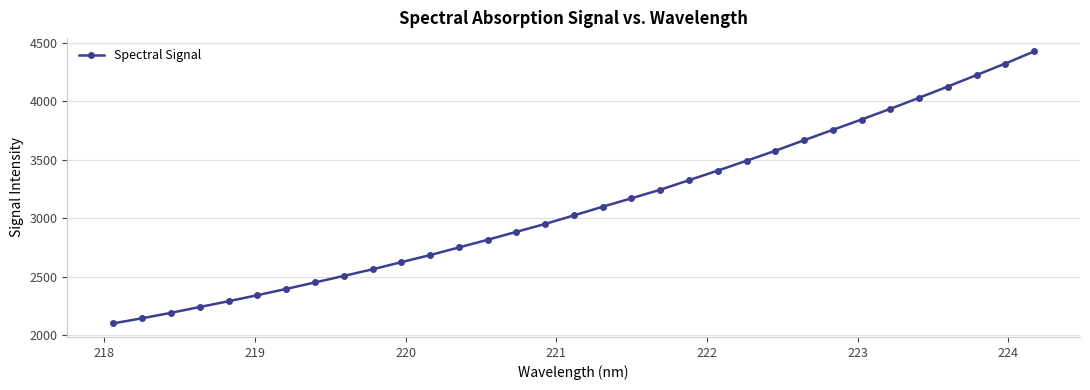

What is the value of the 7th point from the left?

2393.8